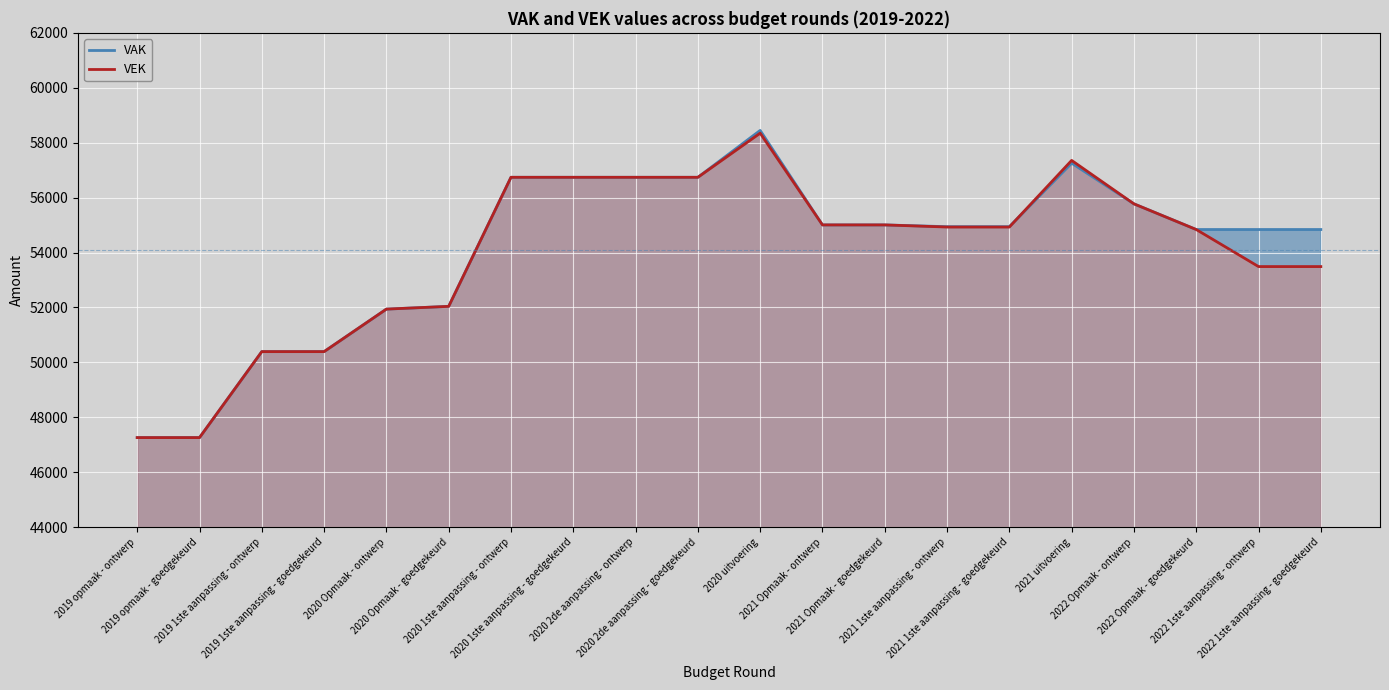

True or false: VAK and VEK cross at least once.

True